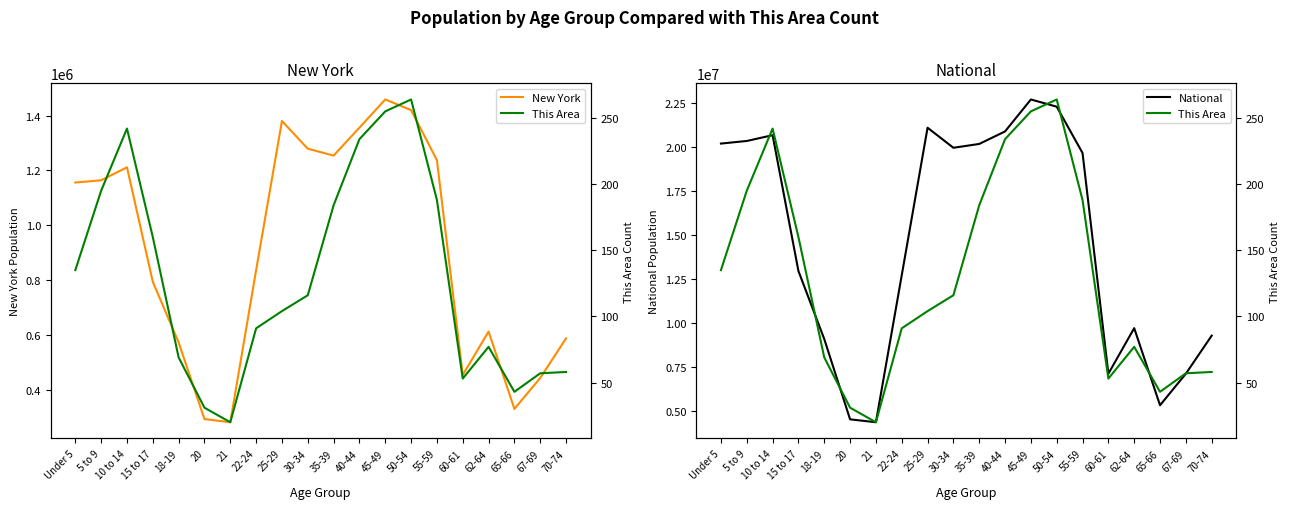

Reading right to left, what are all the values shown in this chart?

New York: 70-74=587391	67-69=443051	65-66=330160	62-64=612267	60-61=453993	55-59=1237408	50-54=1419928	45-49=1458763	40-44=1355893	35-39=1254124	30-34=1279160	25-29=1380177	22-24=836256	21=281596	20=293083	18-19=572582	15 to 17=793696	10 to 14=1211456	5 to 9=1163955	Under 5=1155822
National: 70-74=9278166	67-69=7115361	65-66=5319902	62-64=9704197	60-61=7113727	55-59=19664805	50-54=22298125	45-49=22708591	40-44=20890964	35-39=20179642	30-34=19962099	25-29=21101849	22-24=12712576	21=4354294	20=4519129	18-19=9086089	15 to 17=12954254	10 to 14=20677194	5 to 9=20348657	Under 5=20201362
This Area: 70-74=58	67-69=57	65-66=43	62-64=77	60-61=53	55-59=188	50-54=264	45-49=255	40-44=234	35-39=184	30-34=116	25-29=104	22-24=91	21=20	20=31	18-19=69	15 to 17=160	10 to 14=242	5 to 9=195	Under 5=135